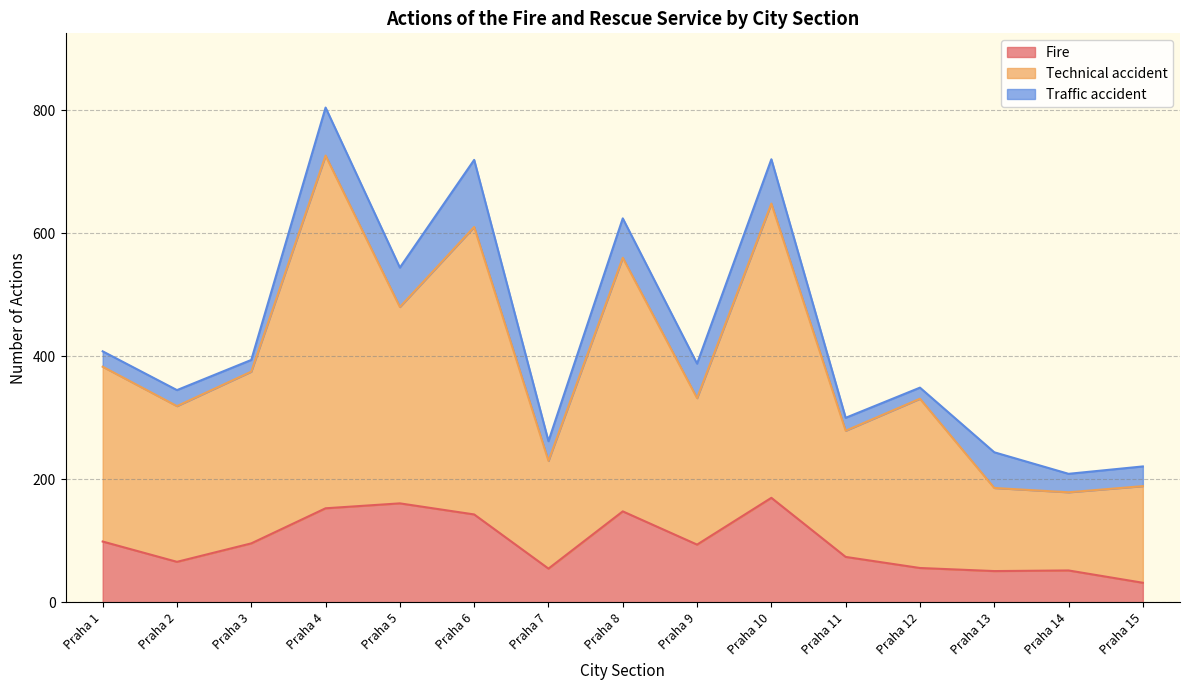

What is the greatest value displayed?

726